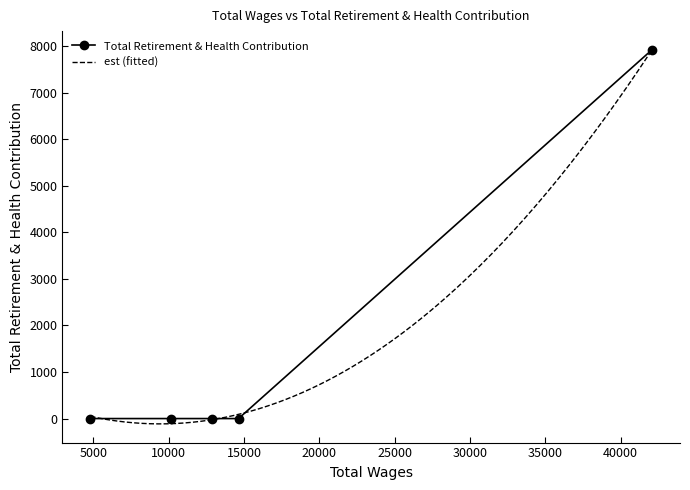

The value at 12896 is 2533. True or false?

False